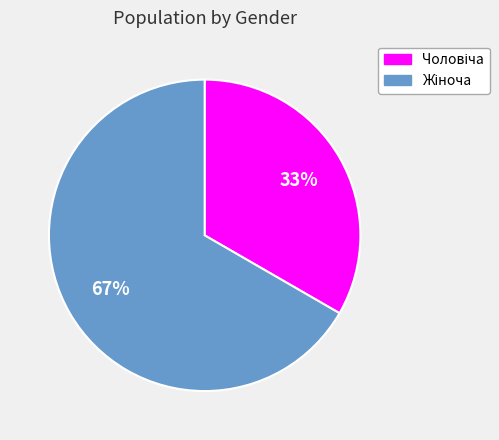

Does any single category account for the majority?

Yes